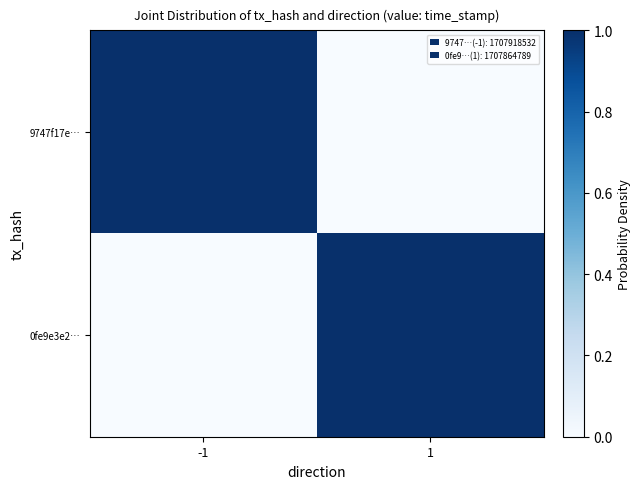

Reading right to left, extract all data points from this chart.

9747f17e…: 1=0.0	-1=1.0
0fe9e3e2…: 1=1.0	-1=0.0